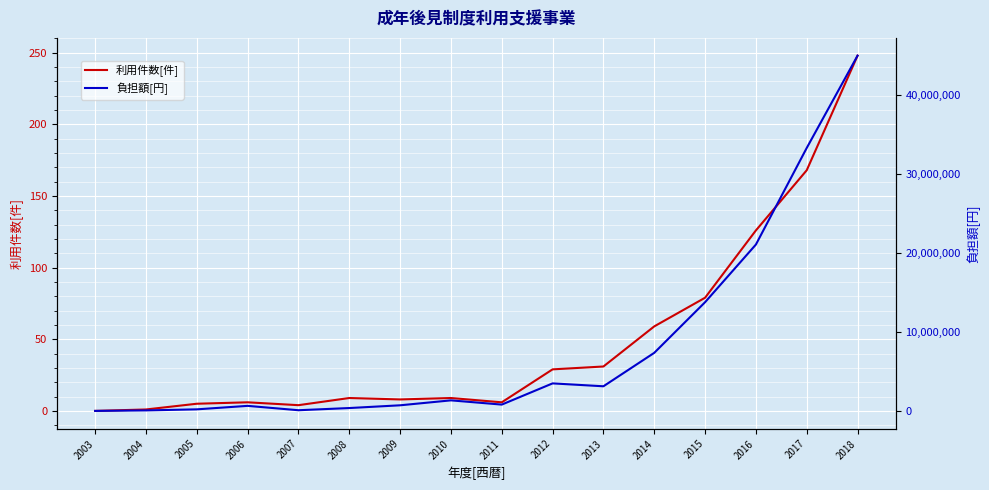

How many values in 利用件数[件] are above zero?

15